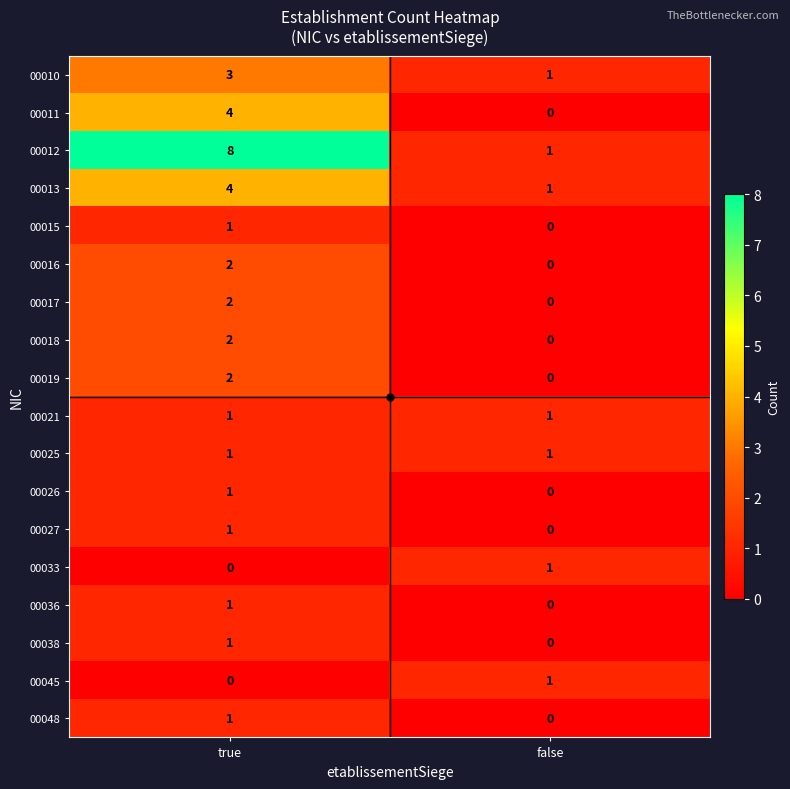

At which category is the sum across all series the highest?

true